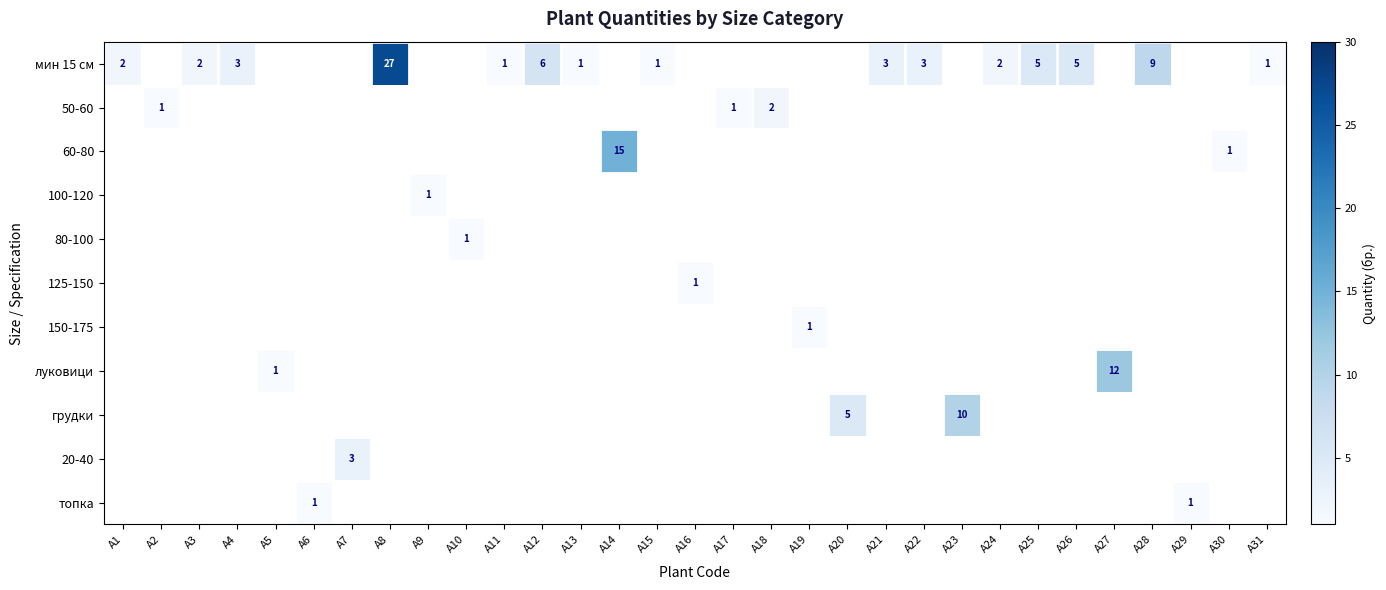

What is the difference between the highest and lowest values at A11?

1